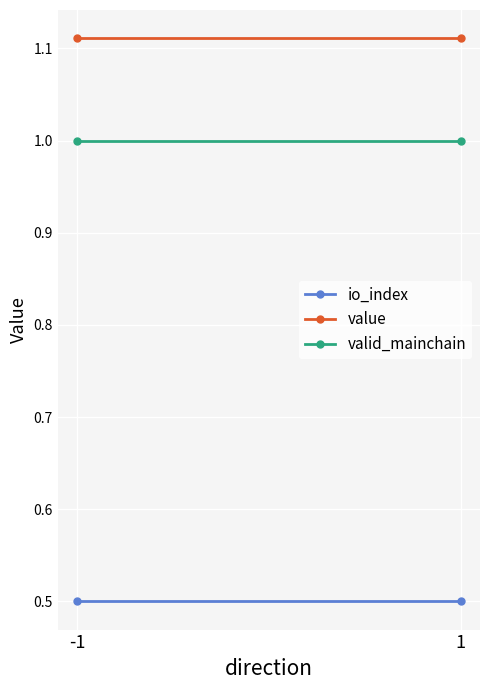

Reading left to right, what are all the values shown in this chart?

io_index: 0.5	0.5
value: 1.1	1.1
valid_mainchain: 1.0	1.0